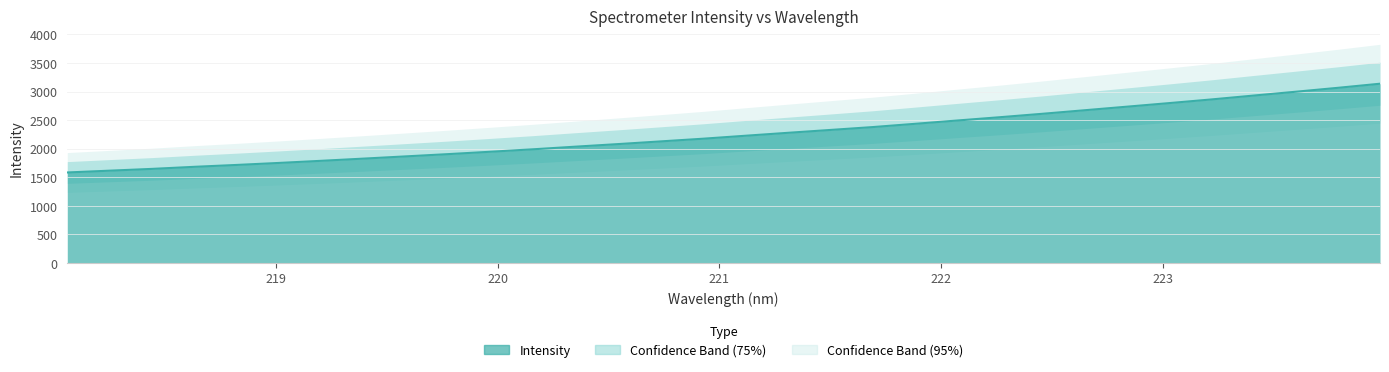

True or false: the data shows 2434.1 at 221.8812.

True